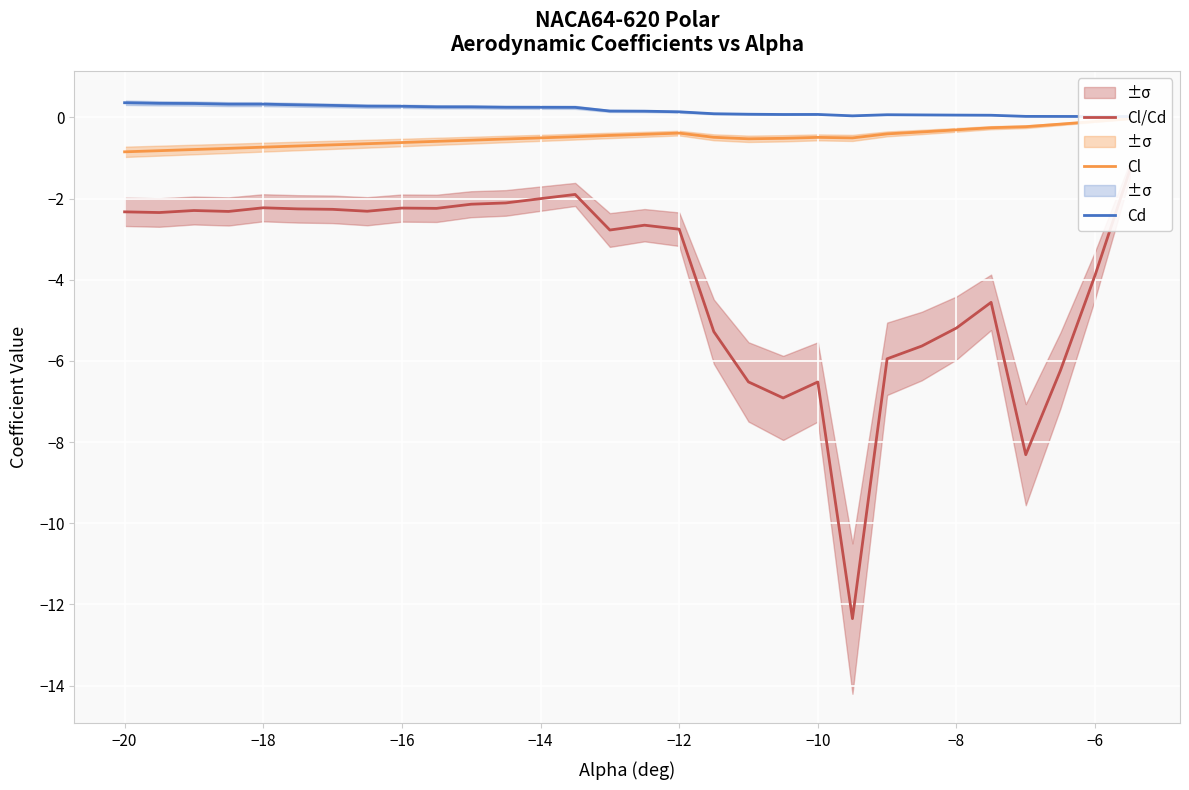

How many distinct data groups are displayed?

3